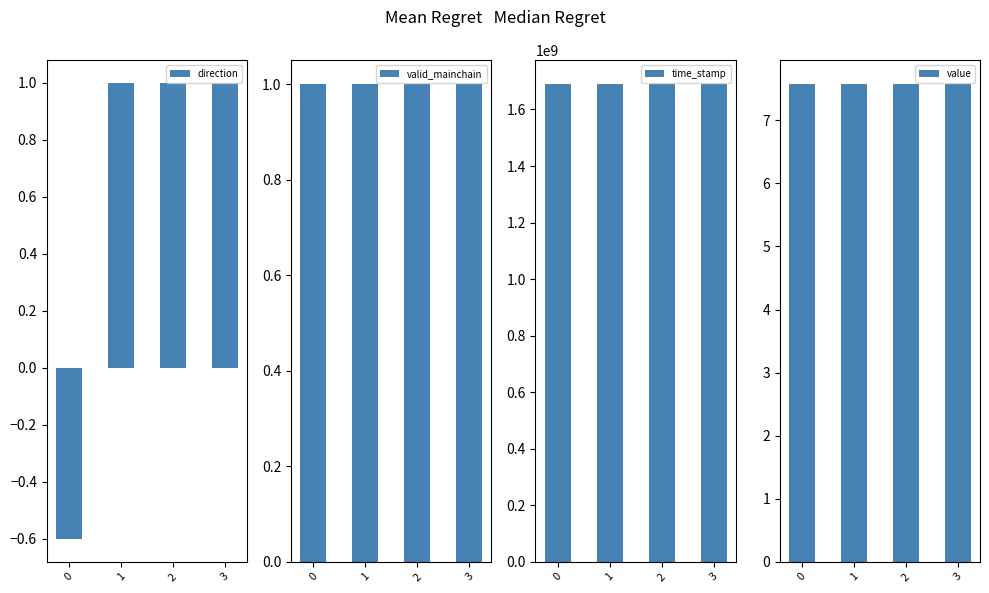

How many groups of bars are there?

4